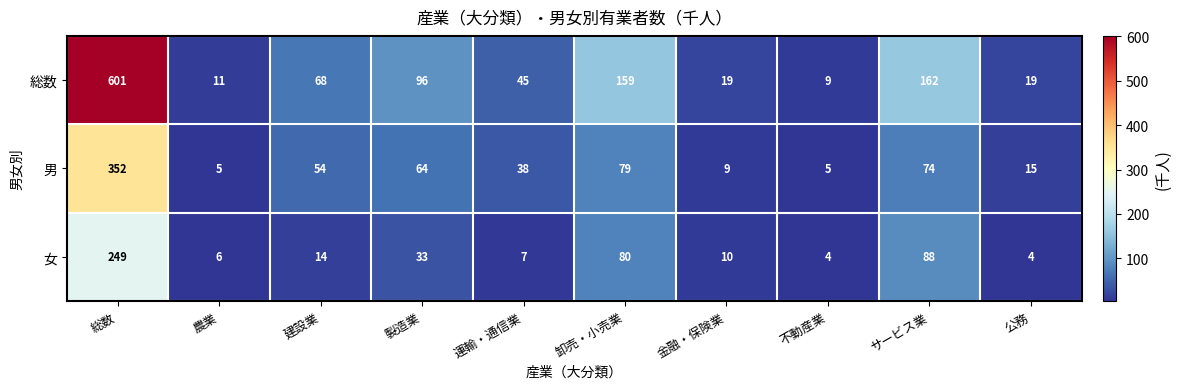

At which label is 女 closest to 126?

サービス業